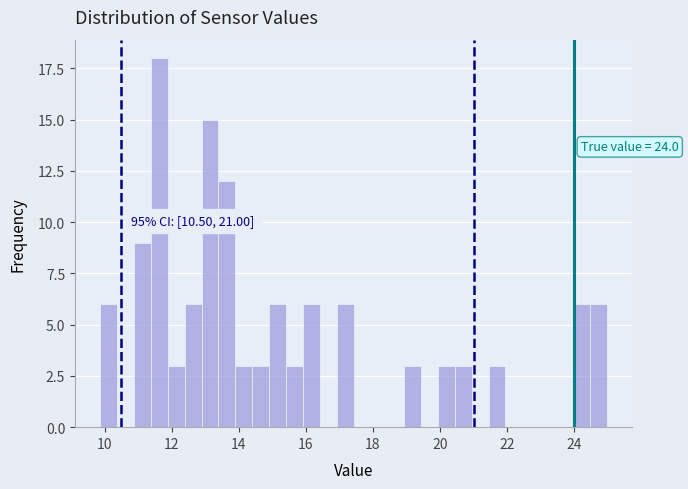

Read against the x-axis, roughly where is the centre of the tallest bar?

11.6